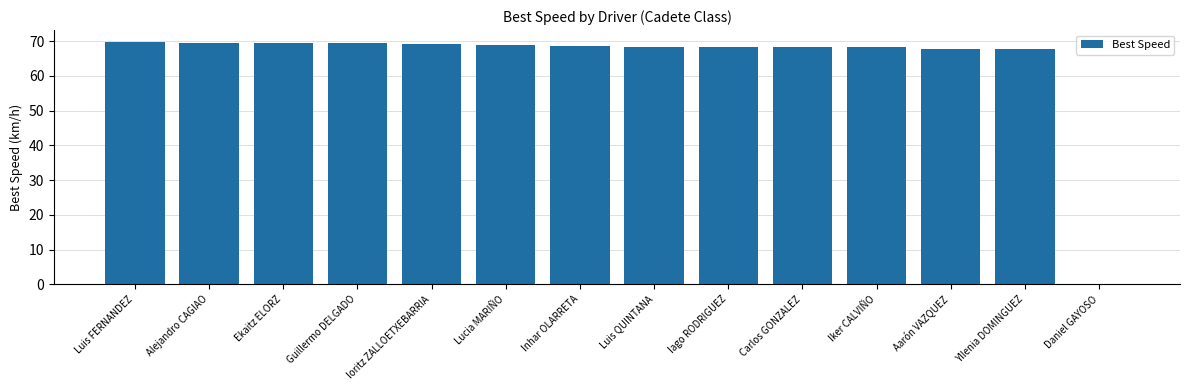

What value does the data have at Aarón VAZQUEZ?

67.9